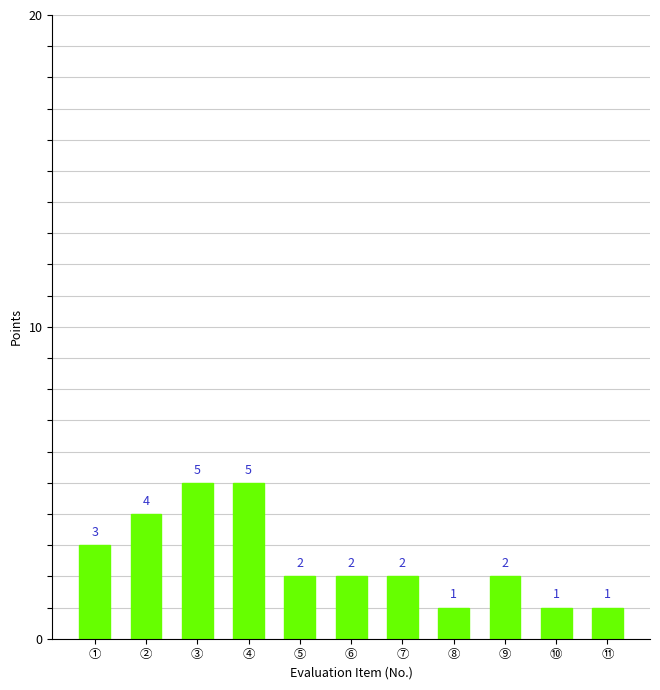

What is the difference between the values at ② and ③?

1